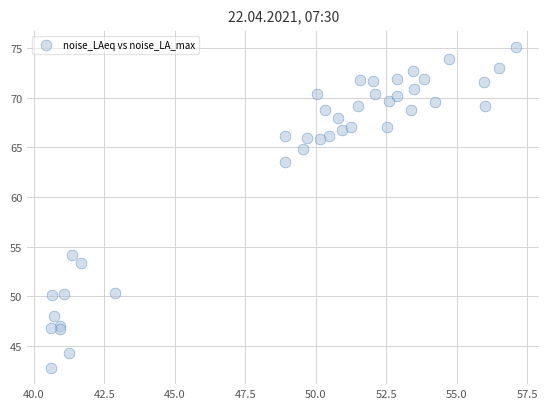

What Y value in the scatter plot is closest to 58?

54.2